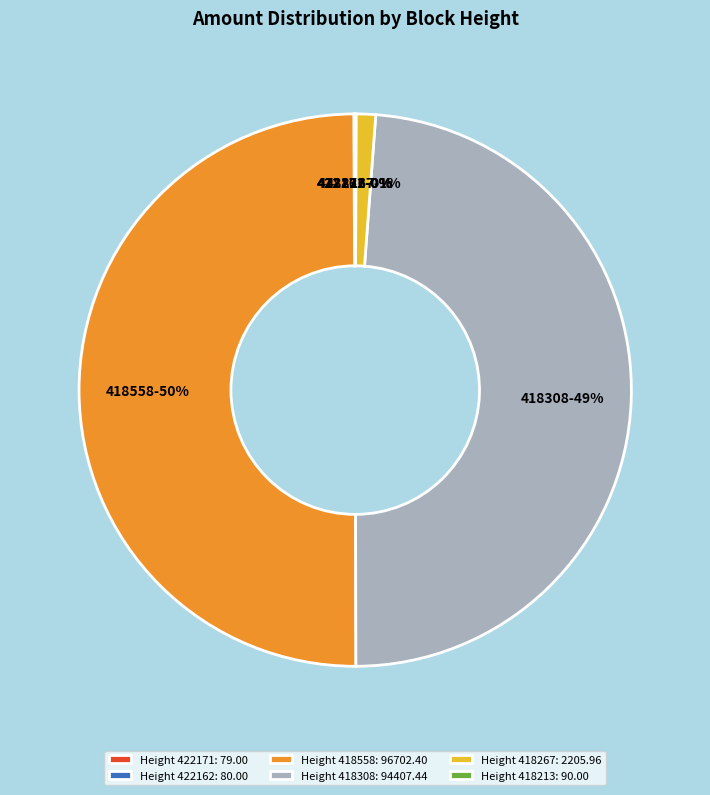

Is it true that 418558 is 64% of the pie?

False